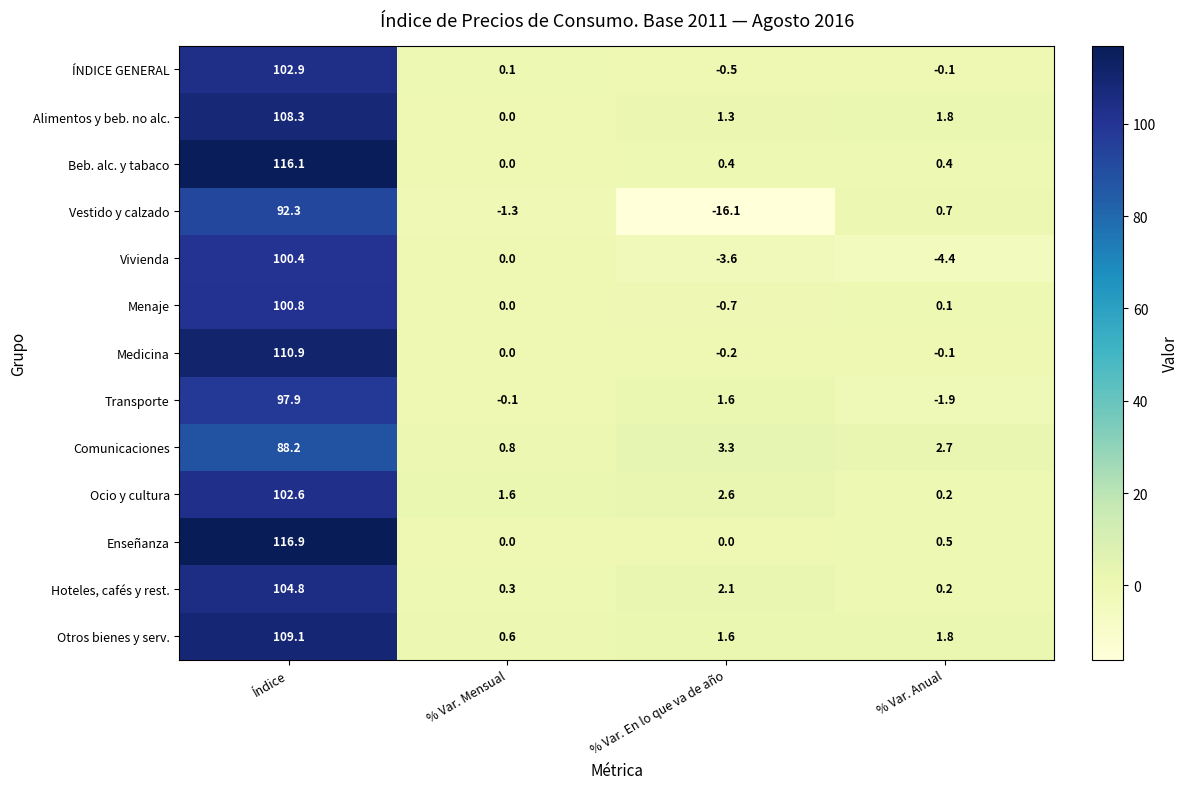

Which category has the highest value across all series?

Índice